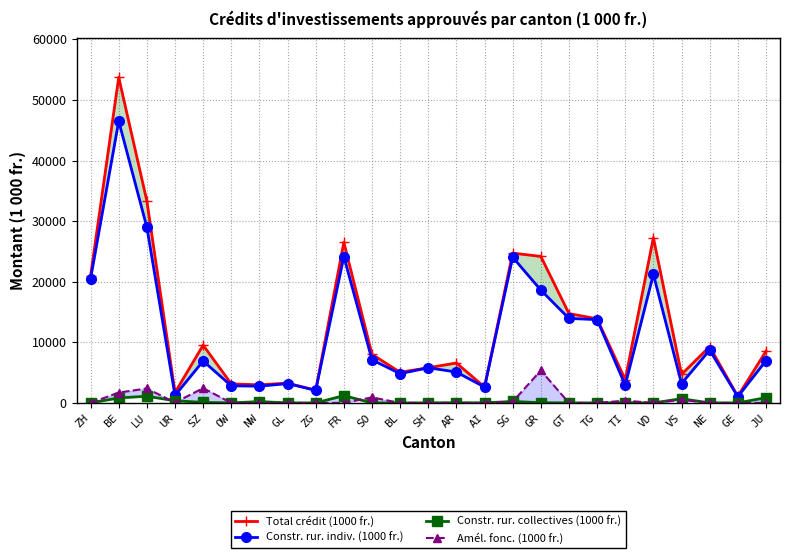

What is the difference between the maximum and minimum values in the Constr. rur. collectives (1000 fr.) series?

1207.0